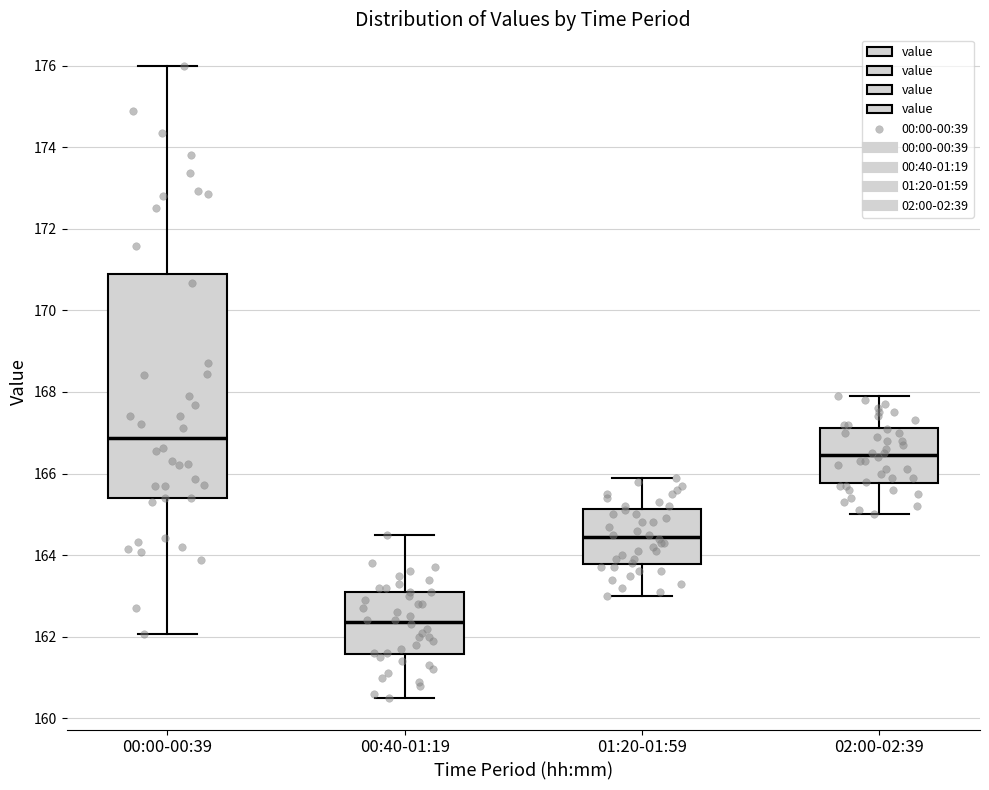

Which box has the highest median line?

00:00-00:39